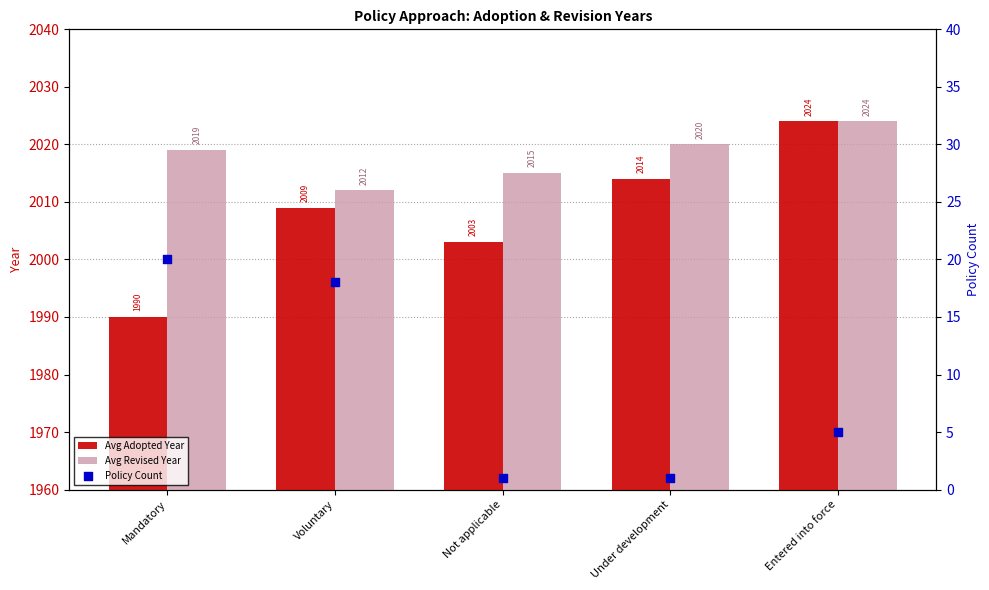

What is the total value across all series at Under development?

4035